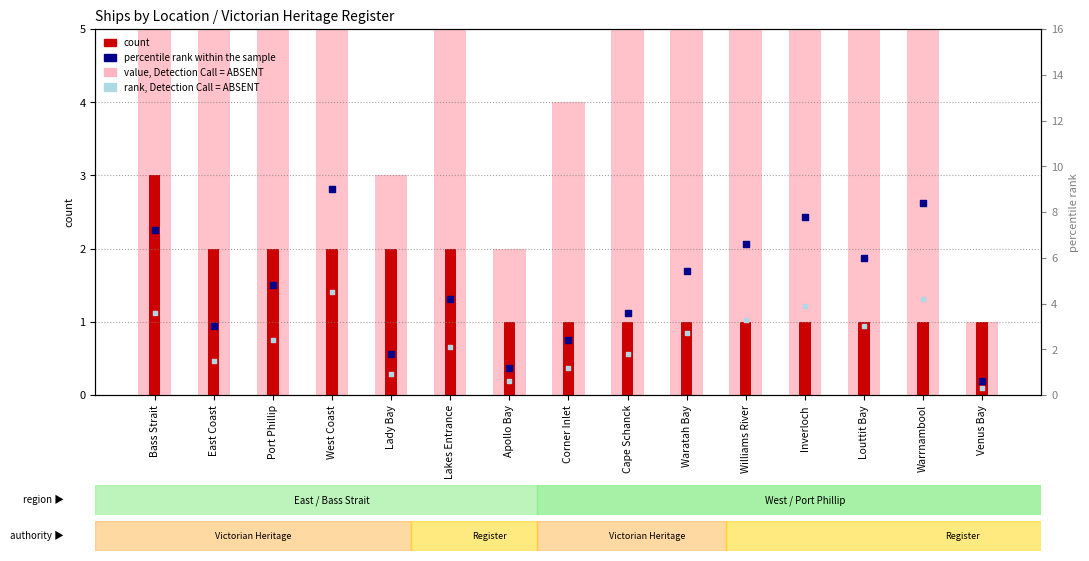

What are all the series names shown in the legend?

value, Detection Call = ABSENT, count, percentile rank within the sample, rank, Detection Call = ABSENT